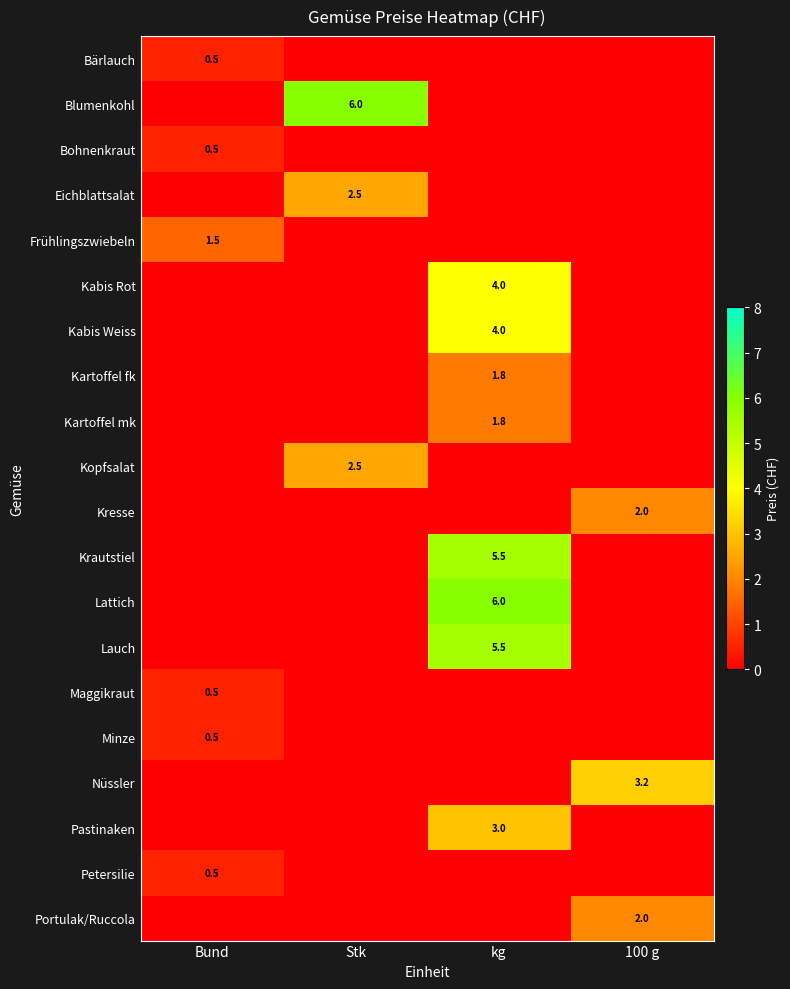

How many data points does each series have?

4